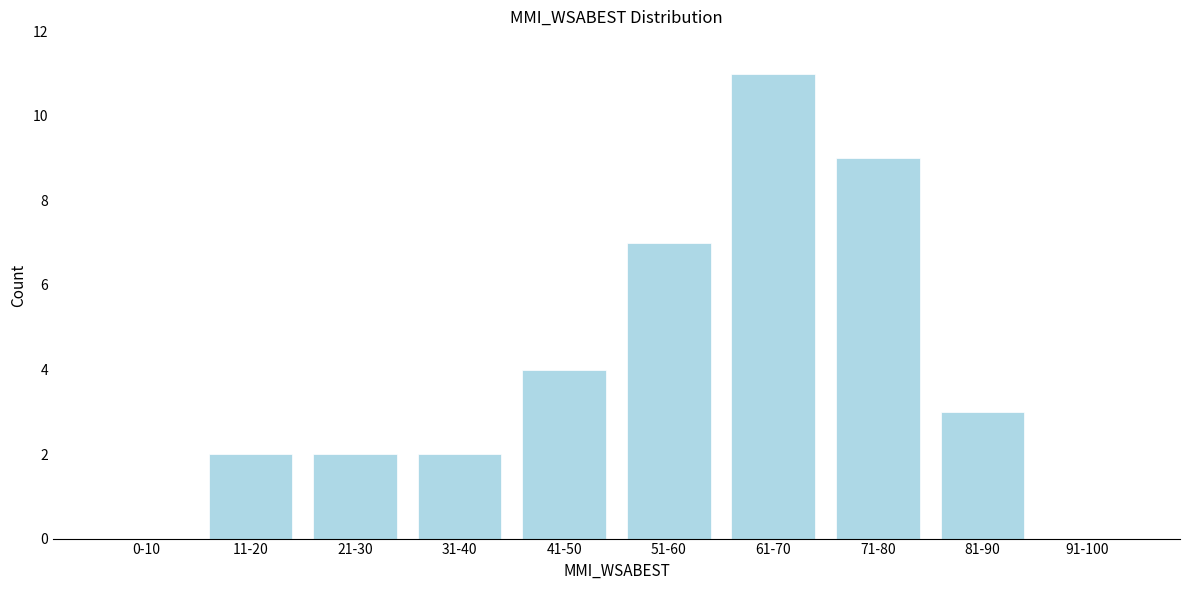

Reading left to right, list all the values displayed in this chart.

0-10=0	11-20=2	21-30=2	31-40=2	41-50=4	51-60=7	61-70=11	71-80=9	81-90=3	91-100=0